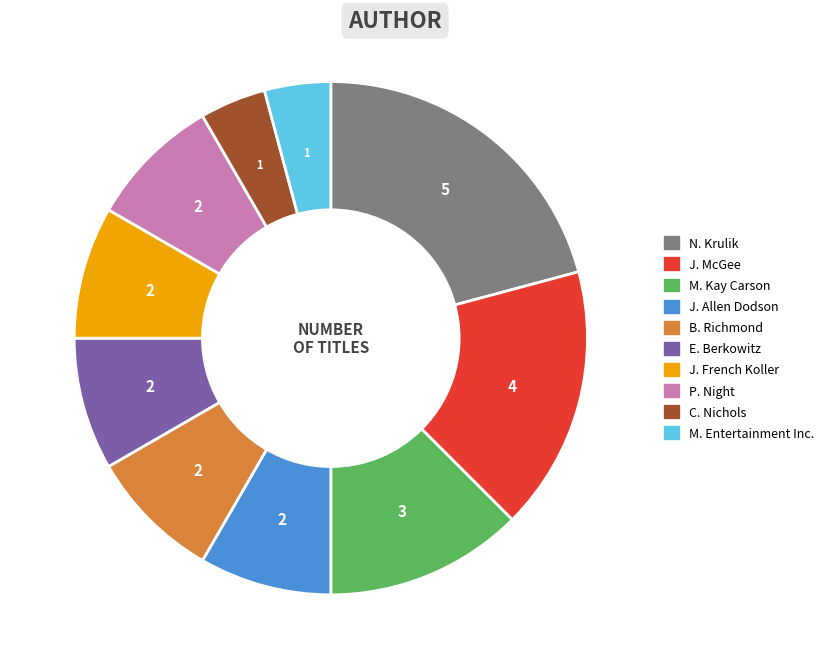

True or false: B. Richmond accounts for 8% of the total.

True